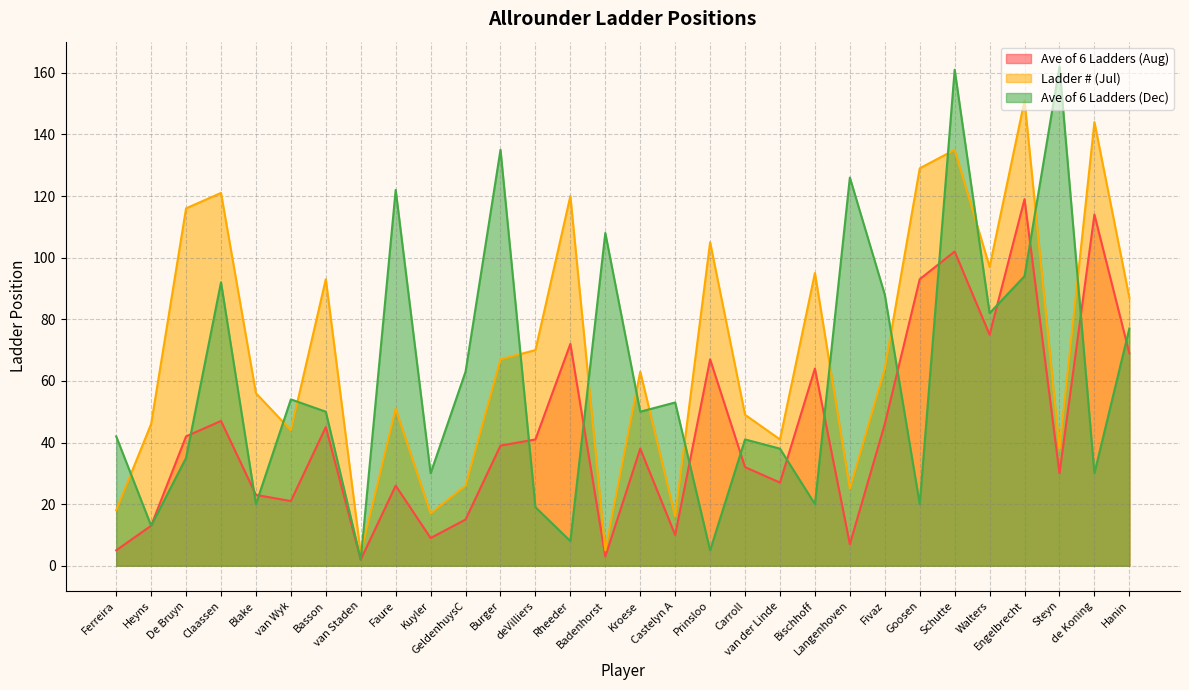

What is the label of the 21st point from the right?

Kuyler